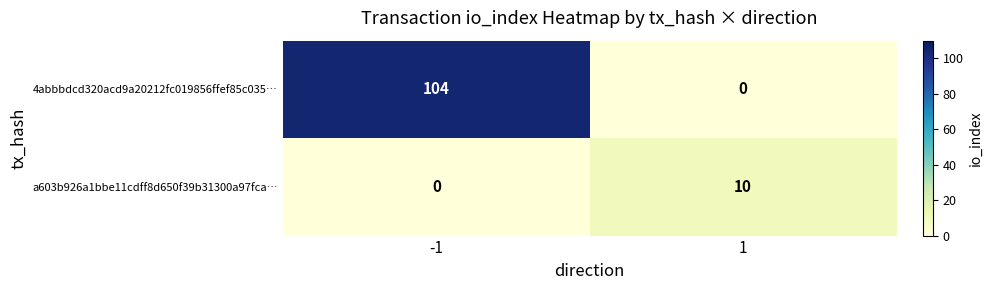

List the series in order of their overall mean, highest first.

4abbbdcd320acd9a20212fc019856ffef85c035…, a603b926a1bbe11cdff8d650f39b31300a97fca…